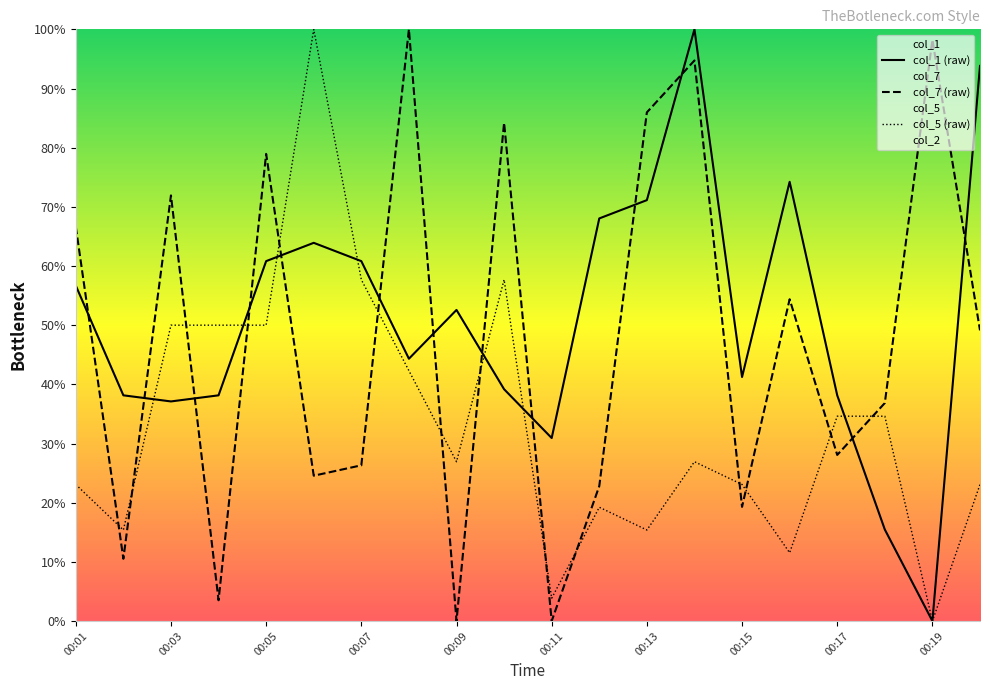

Reading left to right, what are all the values shown in this chart?

col_1 (raw): 56.7	38.1	37.1	38.1	60.8	63.9	60.8	44.3	52.6	39.2	30.9	68.0	71.1	100.0	41.2	74.2	38.1	15.5	0.0	93.8
col_7 (raw): 66.7	10.5	71.9	3.5	78.9	24.6	26.3	100.0	0.0	84.2	0.0	22.8	86.0	94.7	19.3	54.4	28.1	36.8	98.2	49.1
col_5 (raw): 23.1	15.4	50.0	50.0	50.0	100.0	57.7	42.3	26.9	57.7	3.8	19.2	15.4	26.9	23.1	11.5	34.6	34.6	0.0	23.1